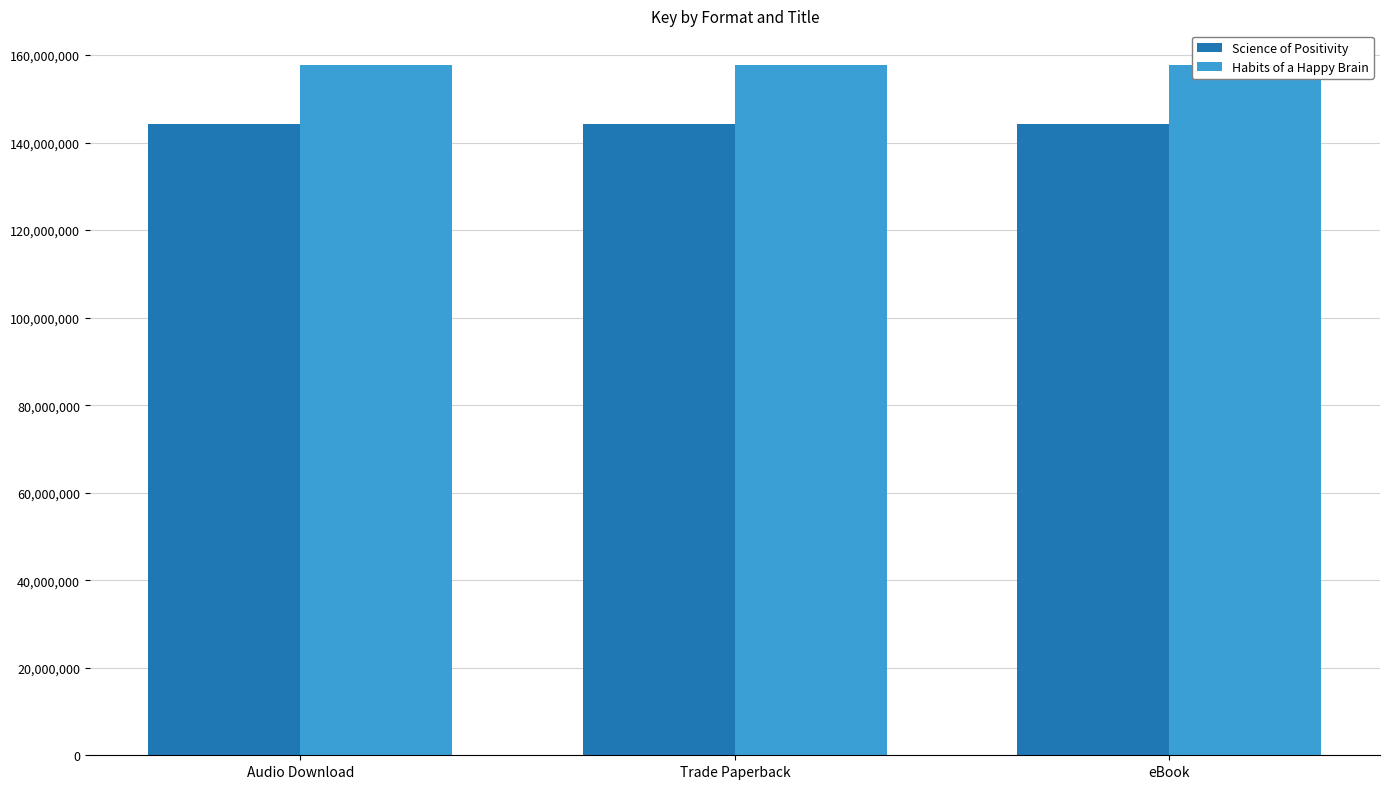

Reading left to right, extract all data points from this chart.

Science of Positivity: 144197615	144197615	144197615
Habits of a Happy Brain: 157767477	157767477	157767477